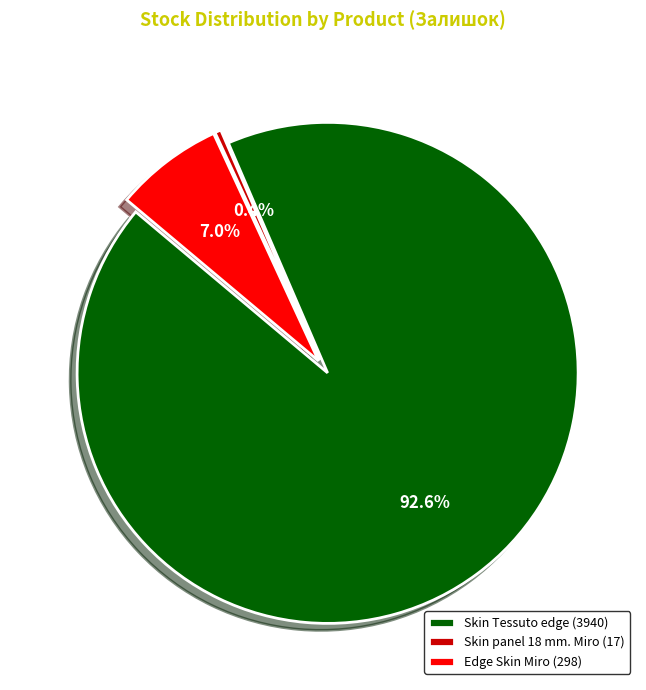

Rank the categories by value from highest to lowest.

Skin Tessuto edge (3940), Edge Skin Miro (298), Skin panel 18 mm. Miro (17)